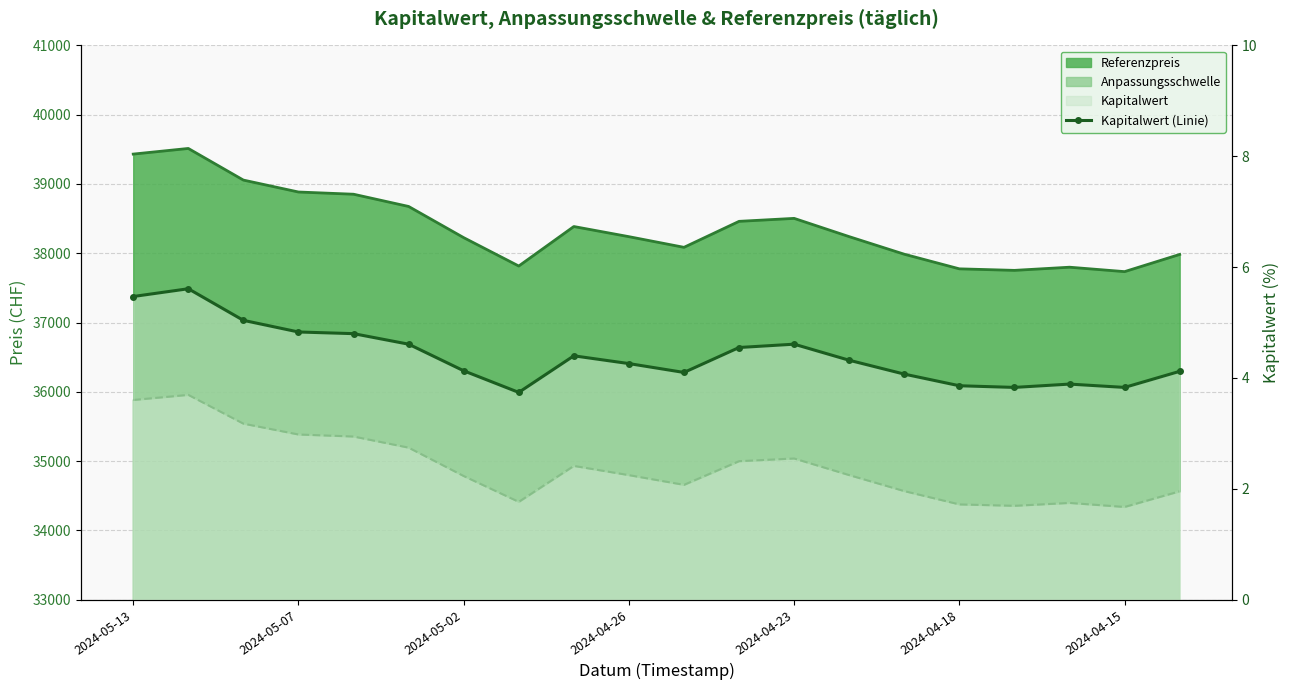

What is the label of the 1st point from the left?

2024-05-13